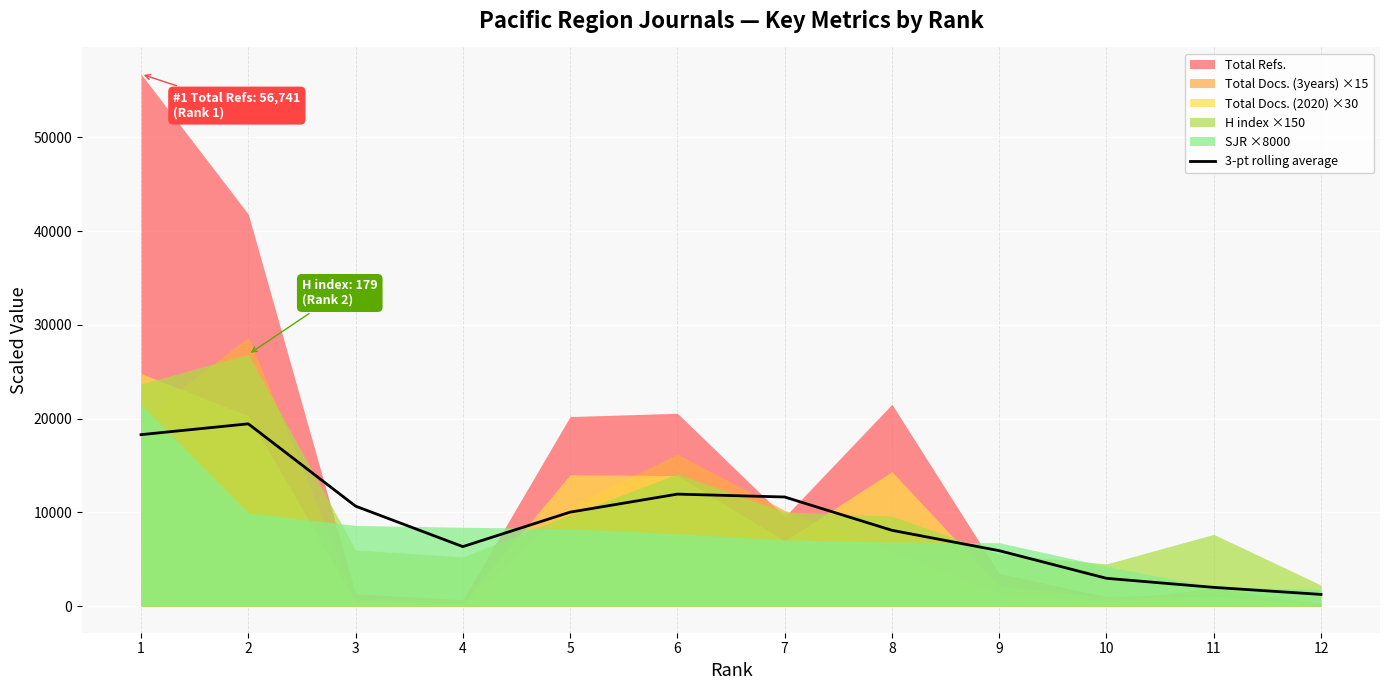

Between 6 and 7, which is larger?

6